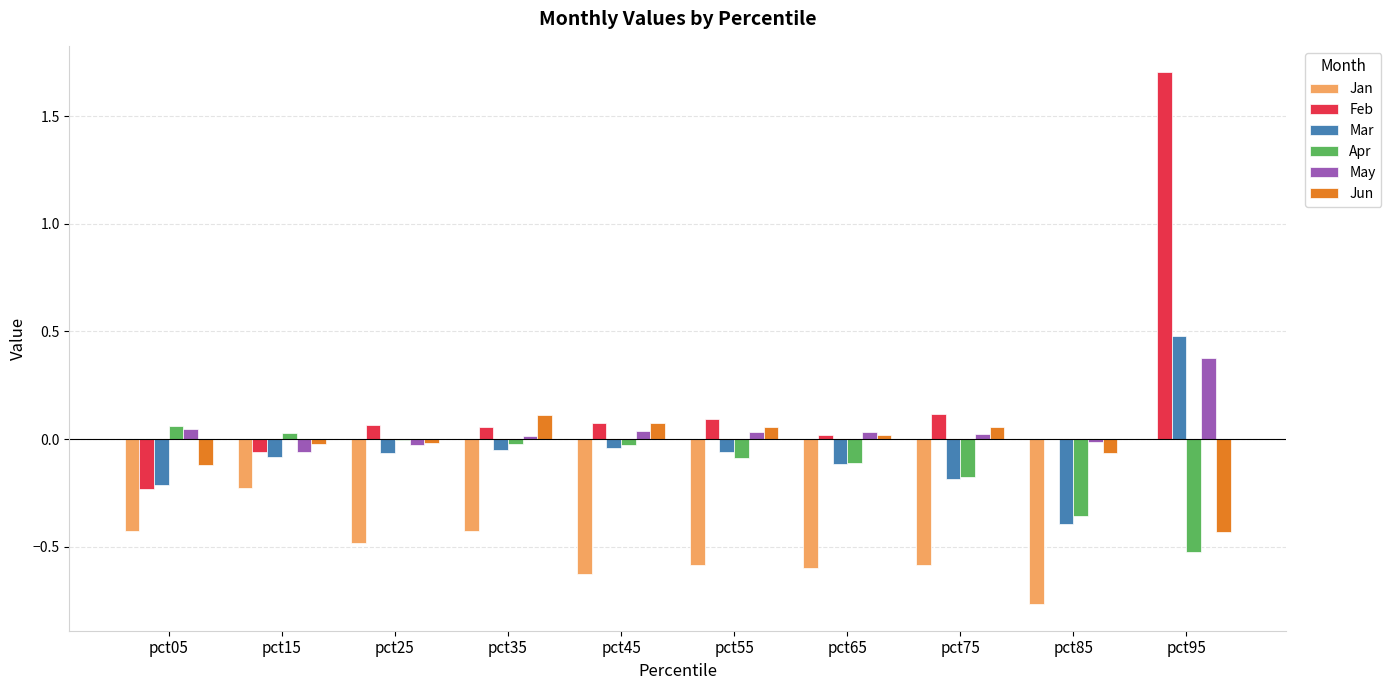

What is the greatest value displayed?

1.7